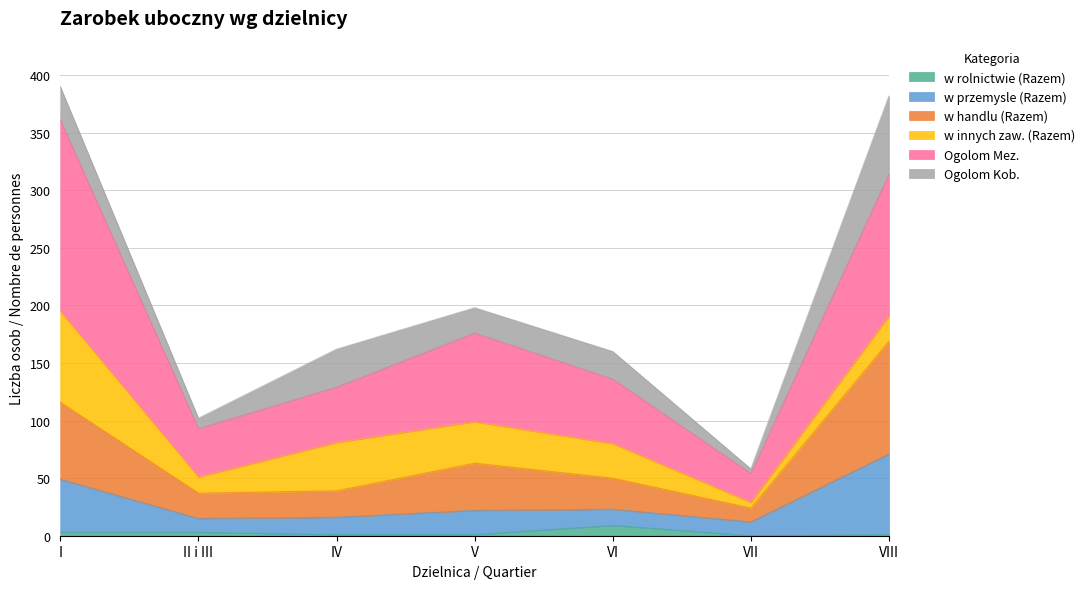

Between VI and VII, which series saw the biggest shift?

Ogolom Mez.